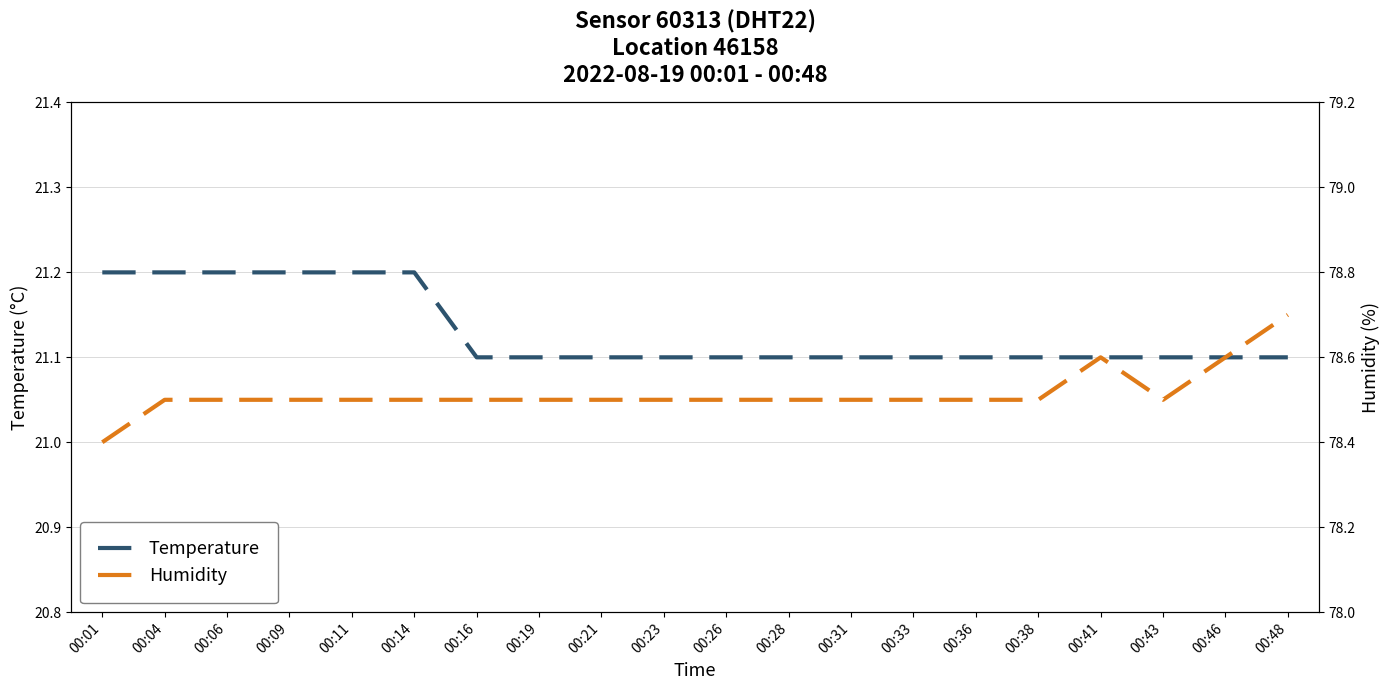

Is it true that temperature equals 21.1 at 00:16?

True